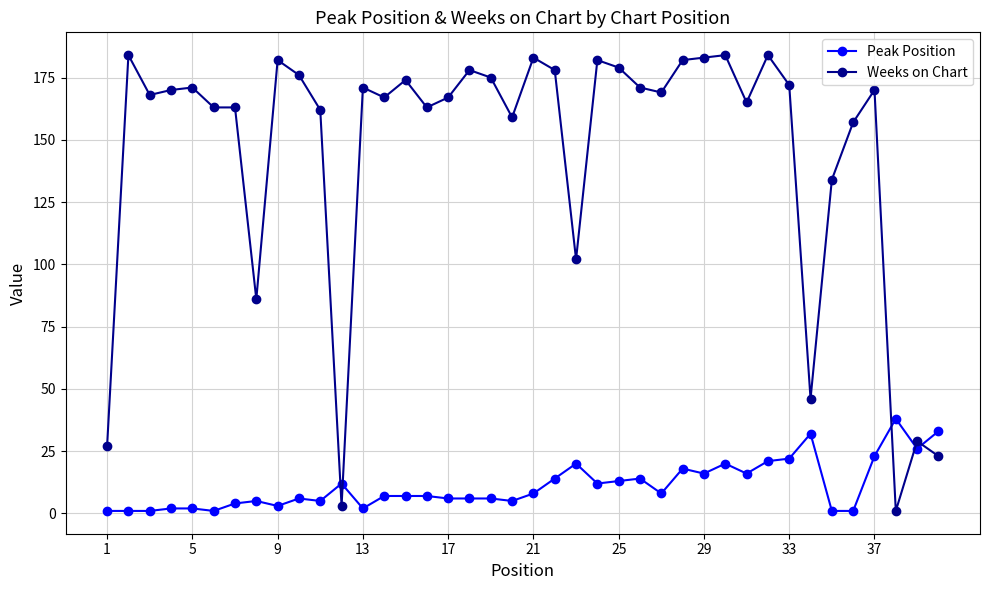

What is the sum of all Weeks on Chart values?

5803